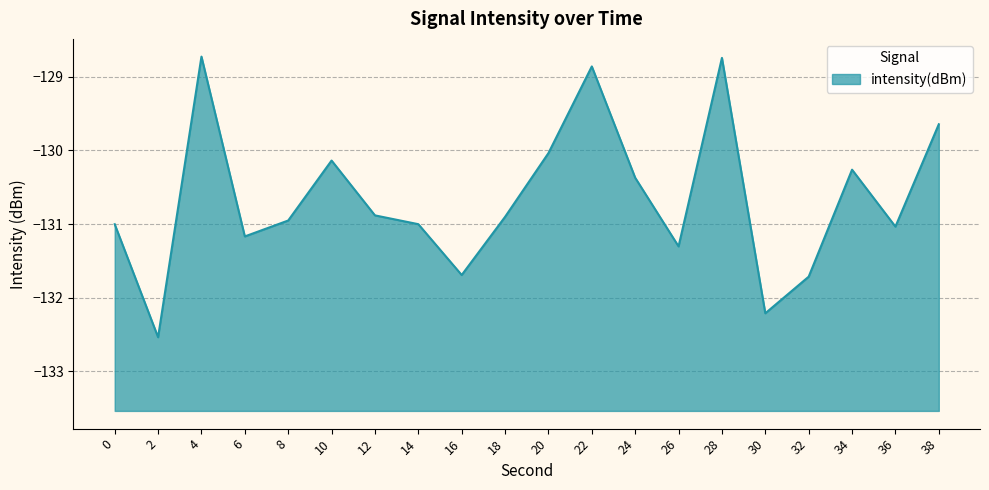

How many categories are shown in the chart?

20